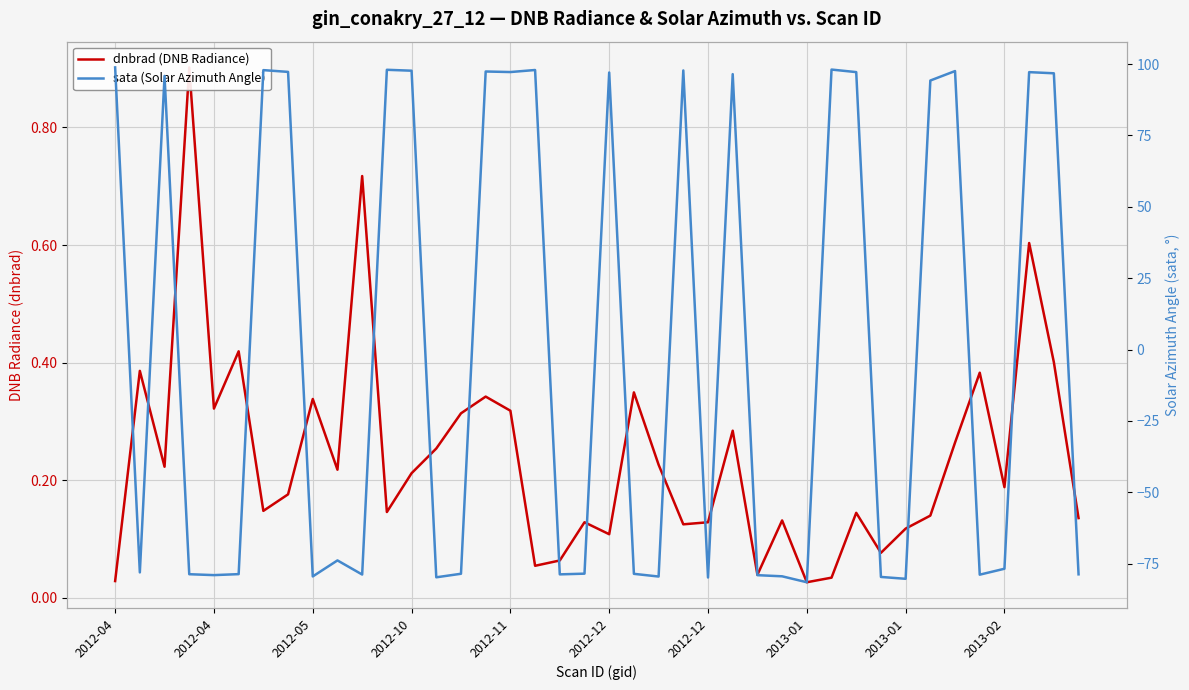

What are all the series names shown in the legend?

dnbrad (DNB Radiance), sata (Solar Azimuth Angle)